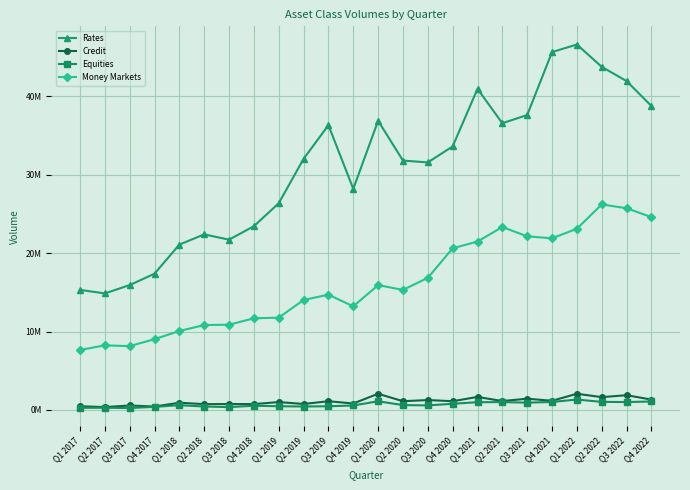

What is the label of the 9th point from the right?

Q4 2020